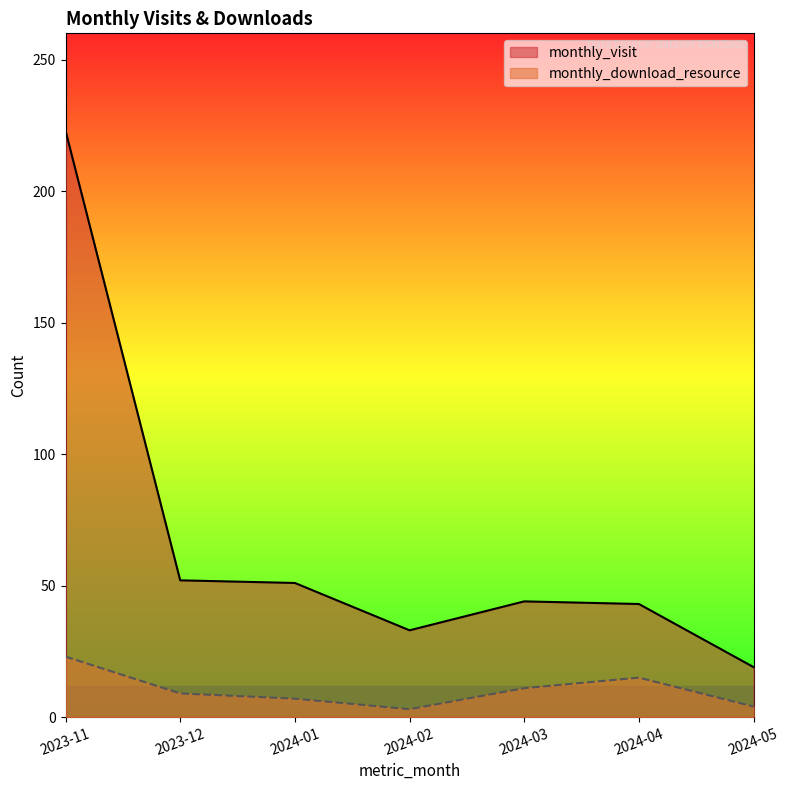

What position from the right is 2024-05?

1